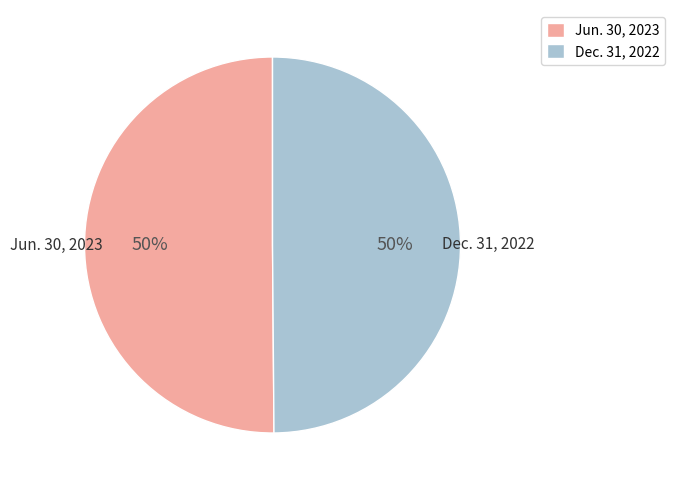

What percentage is the Dec. 31, 2022 slice, to the nearest percent?

50%